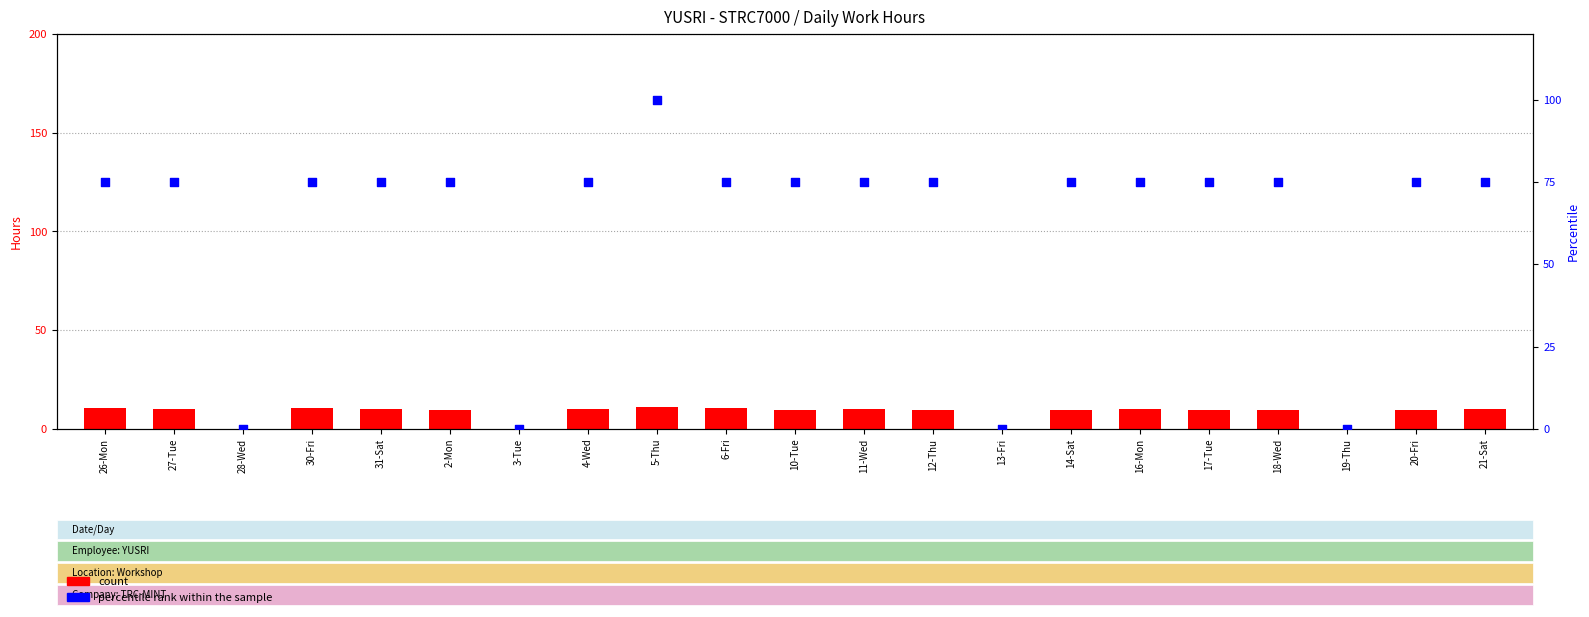

Which series reaches the minimum Y coordinate?

count